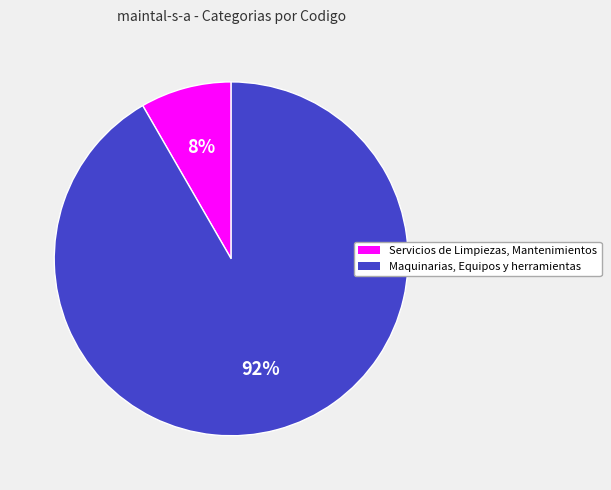

What is the ratio of the value at Servicios de Limpiezas, Mantenimientos to the value at Maquinarias, Equipos y herramientas?

0.1